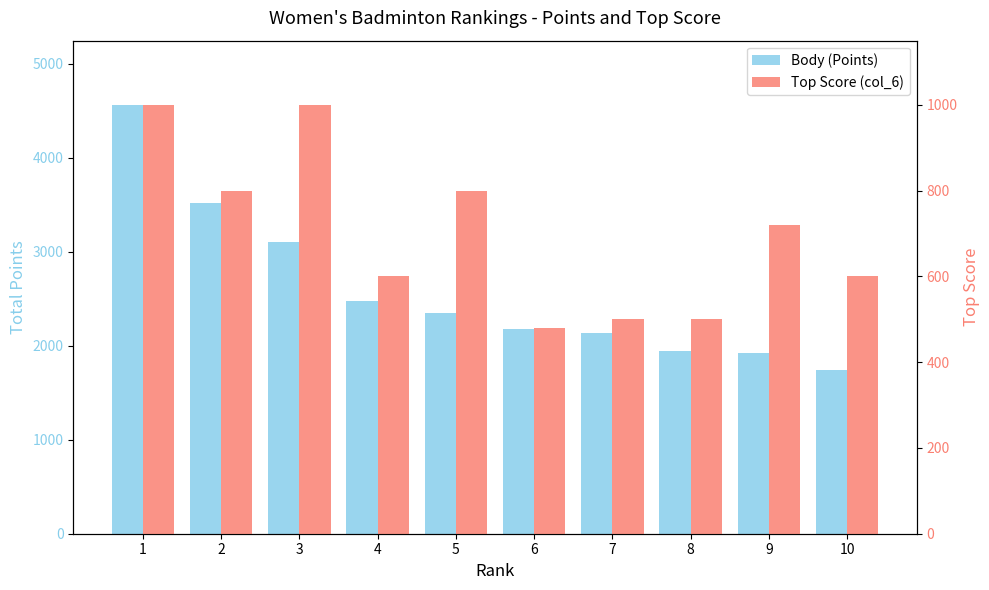

Reading left to right, extract all data points from this chart.

Body (Points): 4560	3520	3100	2480	2350	2180	2140	1940	1920	1740
Top Score (col_6): 1000	800	1000	600	800	480	500	500	720	600